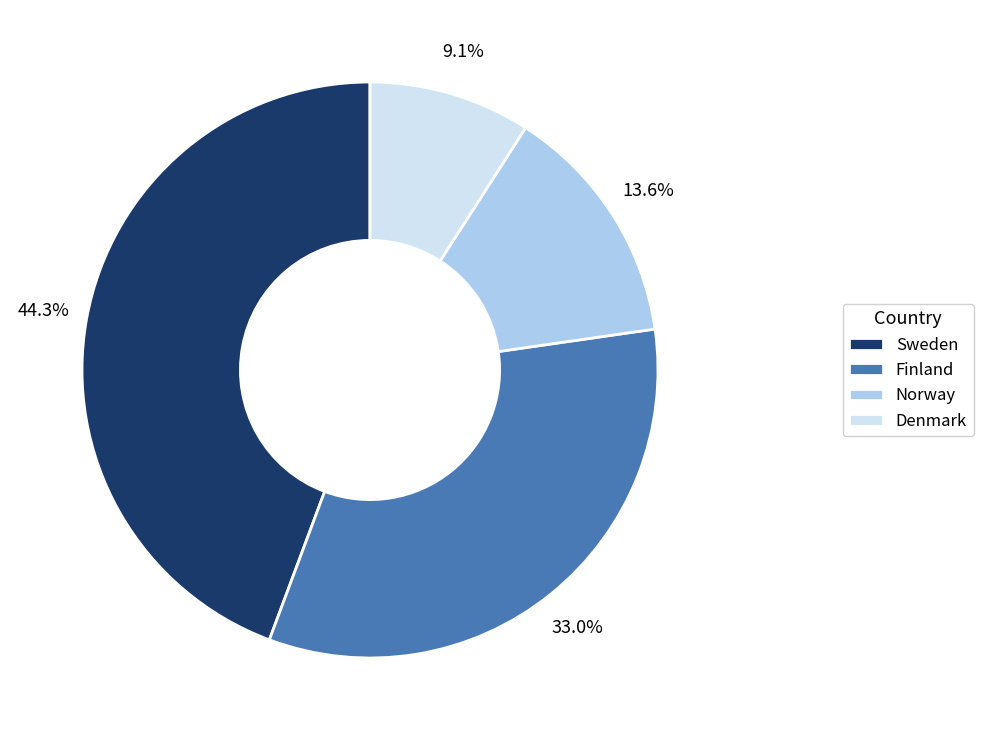

Between Sweden and Denmark, which is larger?

Sweden